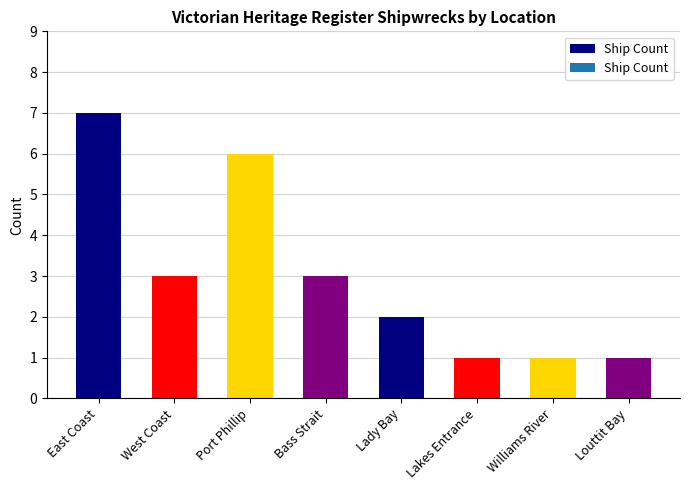

Does the chart contain stacked bars?

No